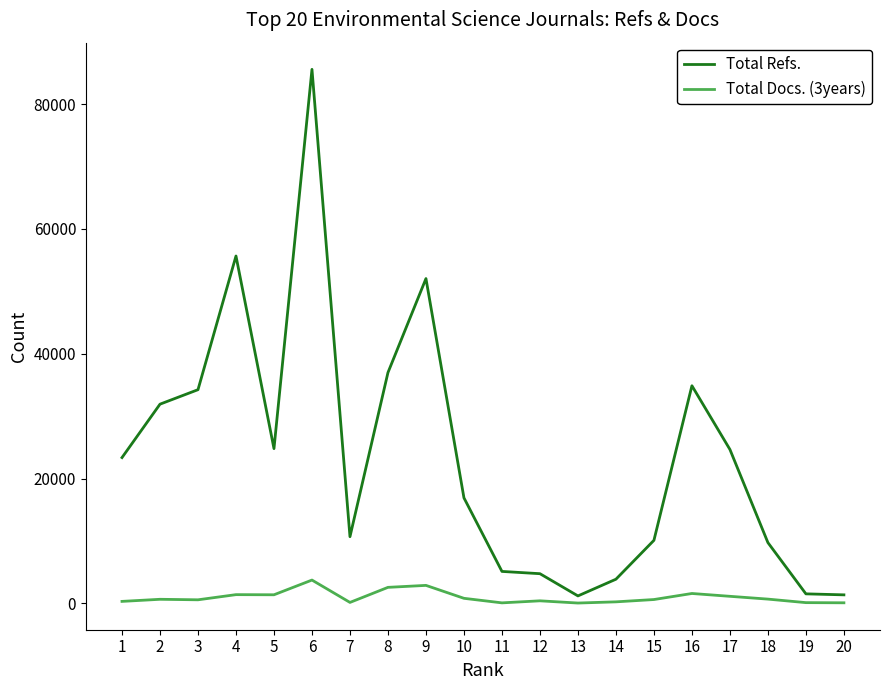

List the series in order of their peak value, highest first.

Total Refs., Total Docs. (3years)